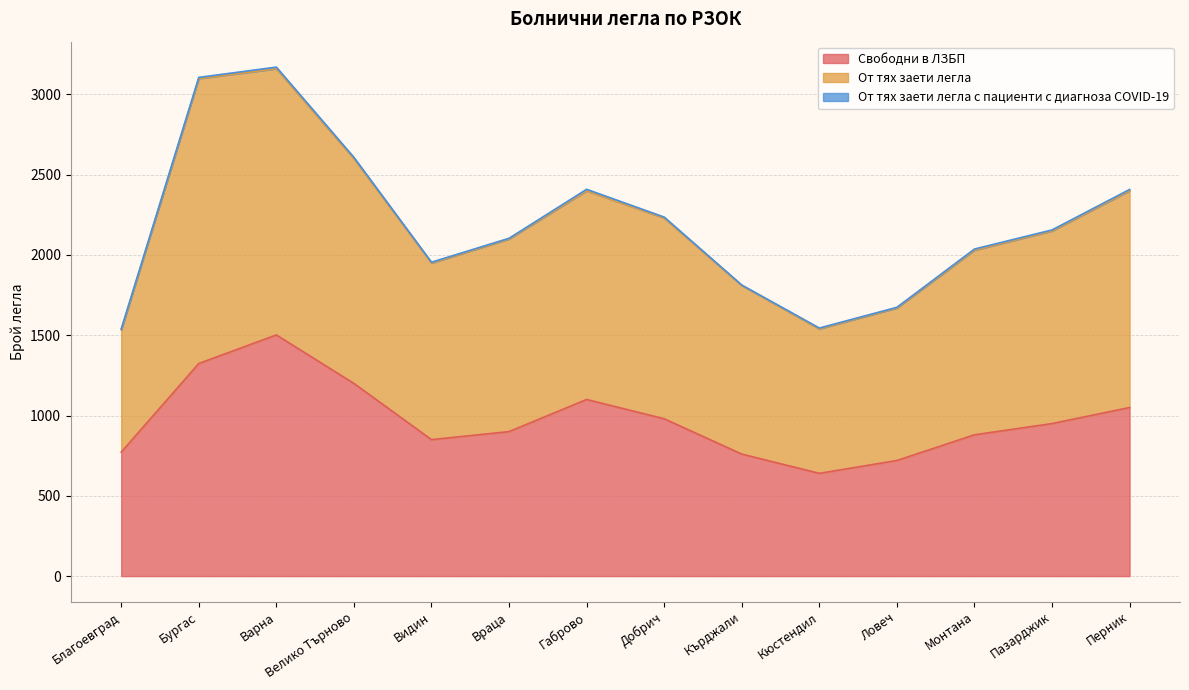

What is the average value of the Свободни в ЛЗБП series?

973